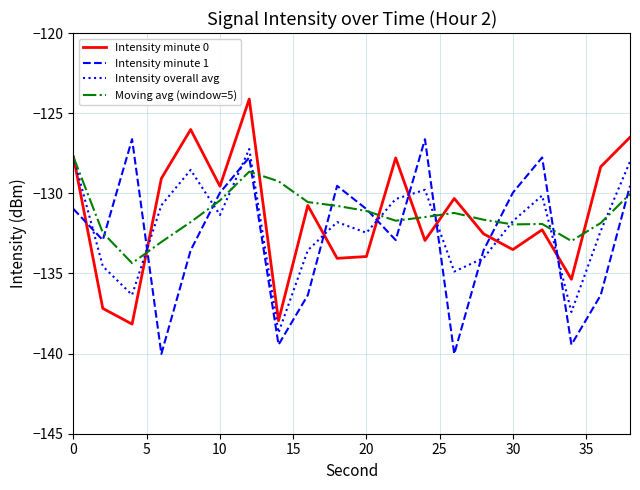

What are all the series names shown in the legend?

Intensity minute 0, Intensity minute 1, Intensity overall avg, Moving avg (window=5)